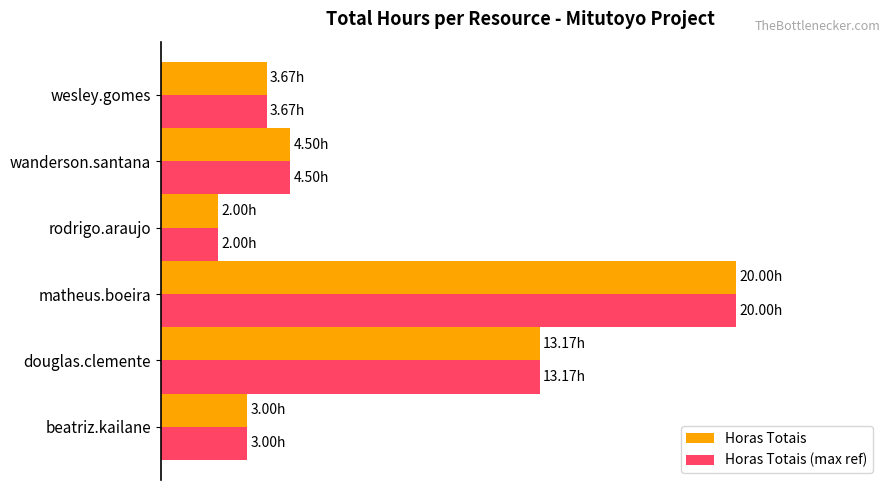

What are all the series names shown in the legend?

Horas Totais, Horas Totais (max ref)